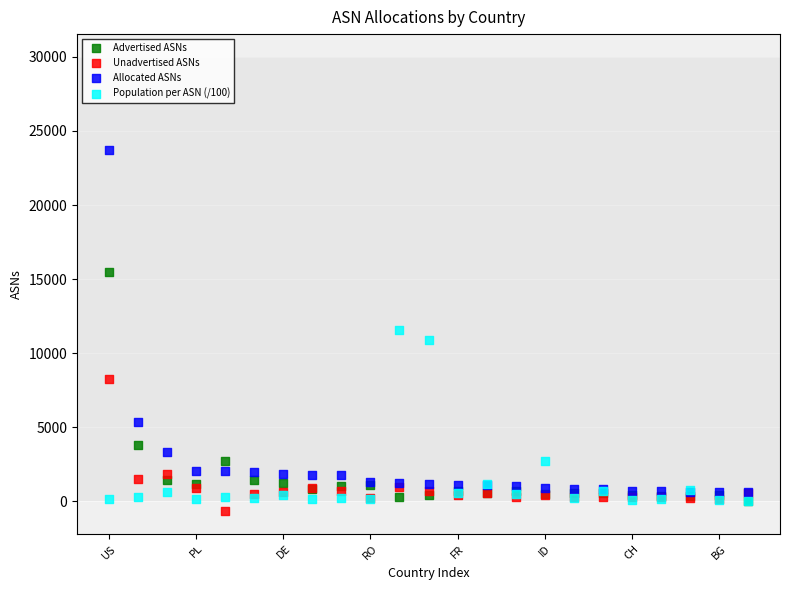

In the Advertised ASNs series, what Y value is closest to 7775?

3834.0